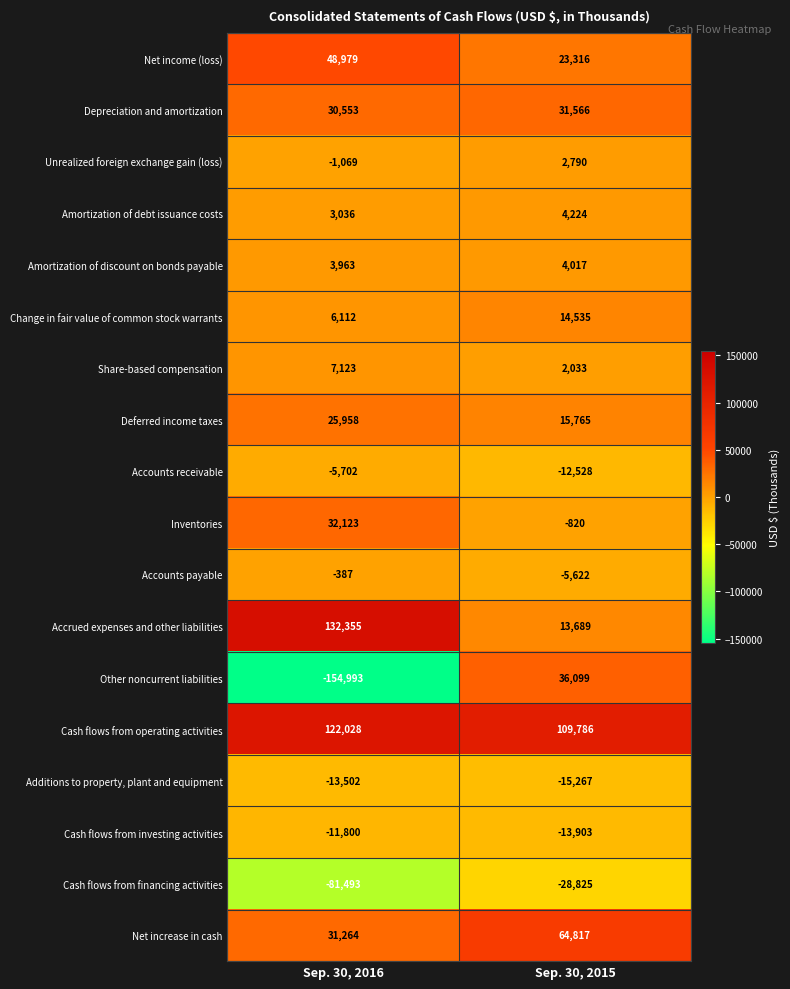

True or false: Change in fair value of common stock warrants has a value of 6112 at Sep. 30, 2016.

True